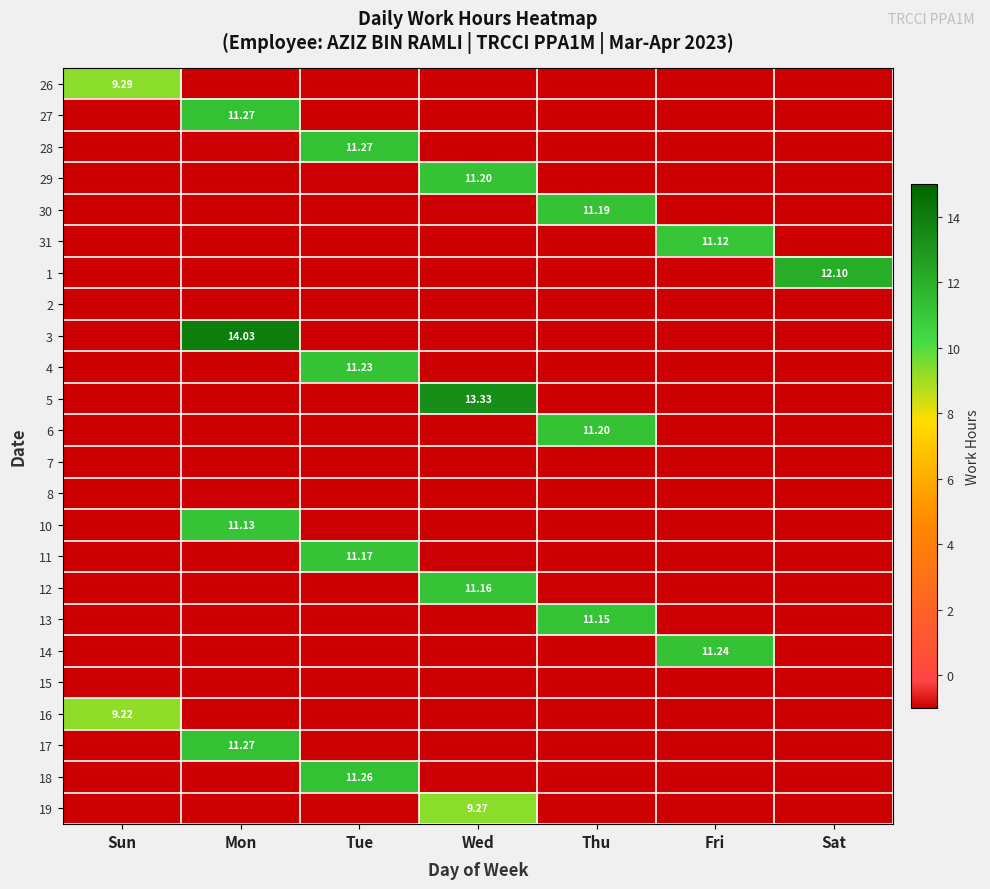

At how many categories does at least one series exceed 10?

6